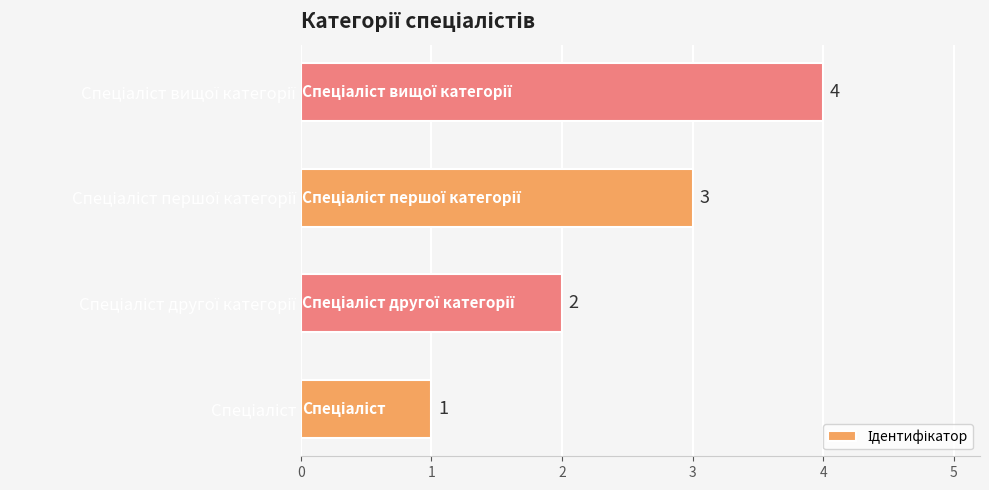

What is the sum of all values?

10